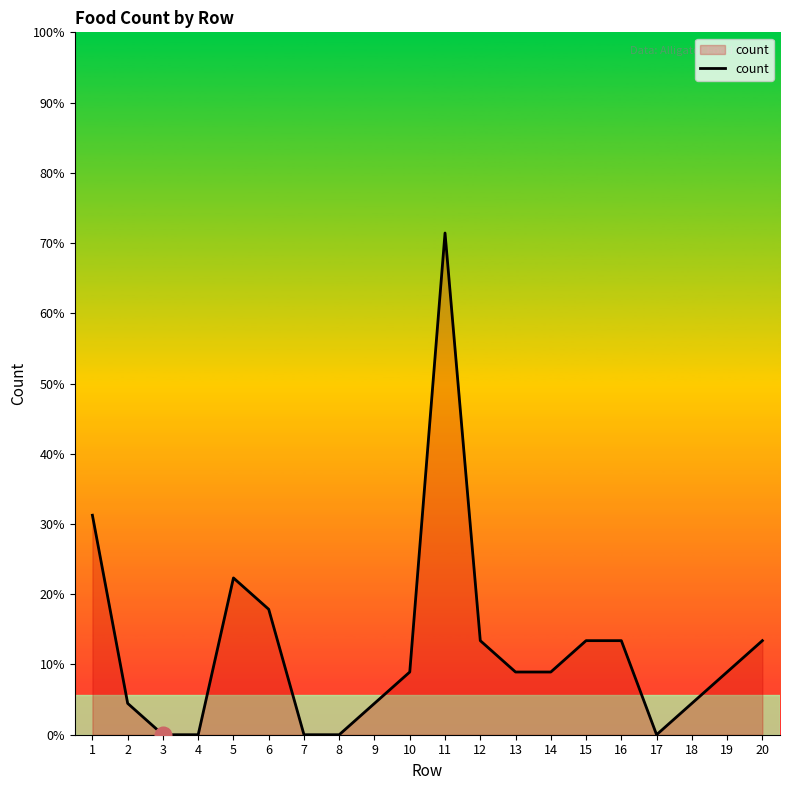

Reading right to left, transcribe all the data shown in this chart.

3	2	1	0	3	3	2	2	3	16	2	1	0	0	4	5	0	0	1	7